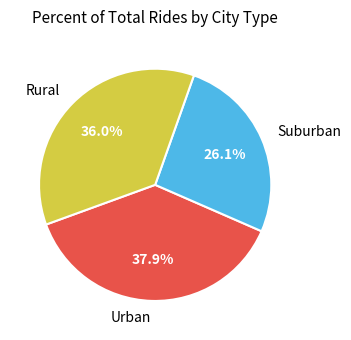

Is there any slice that represents more than half of the pie?

No